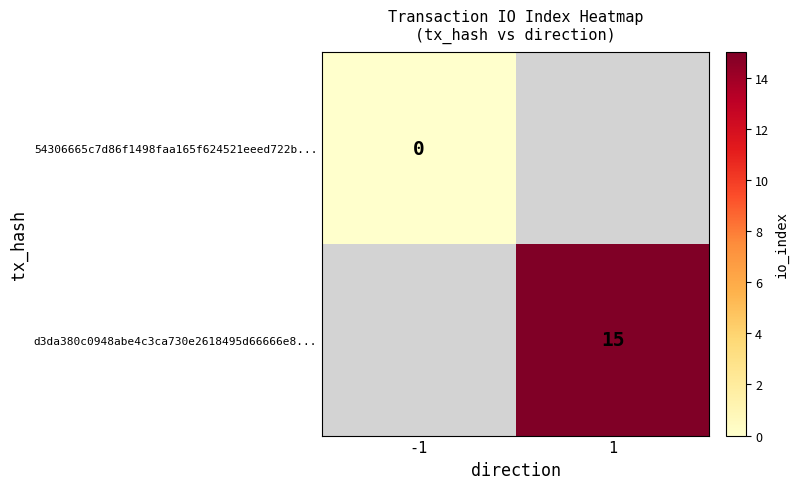

Is the value of d3da380c0948abe4c3ca730e2618495d66666e8... at 1 greater than the value of 54306665c7d86f1498faa165f624521eeed722b... at -1?

Yes